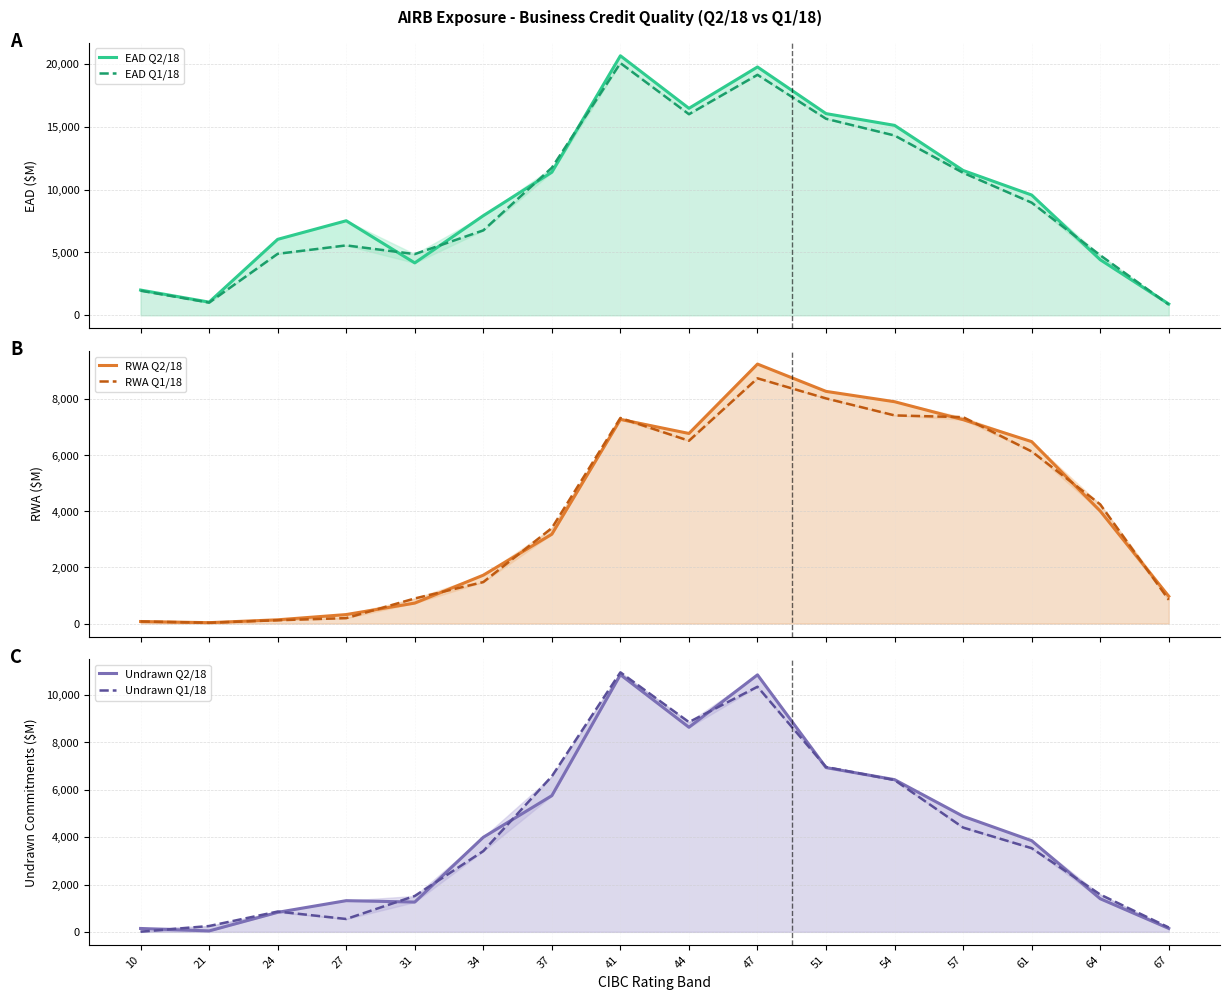

Is the value of RWA Q1/18 at 57 greater than the value of EAD Q1/18 at 51?

No